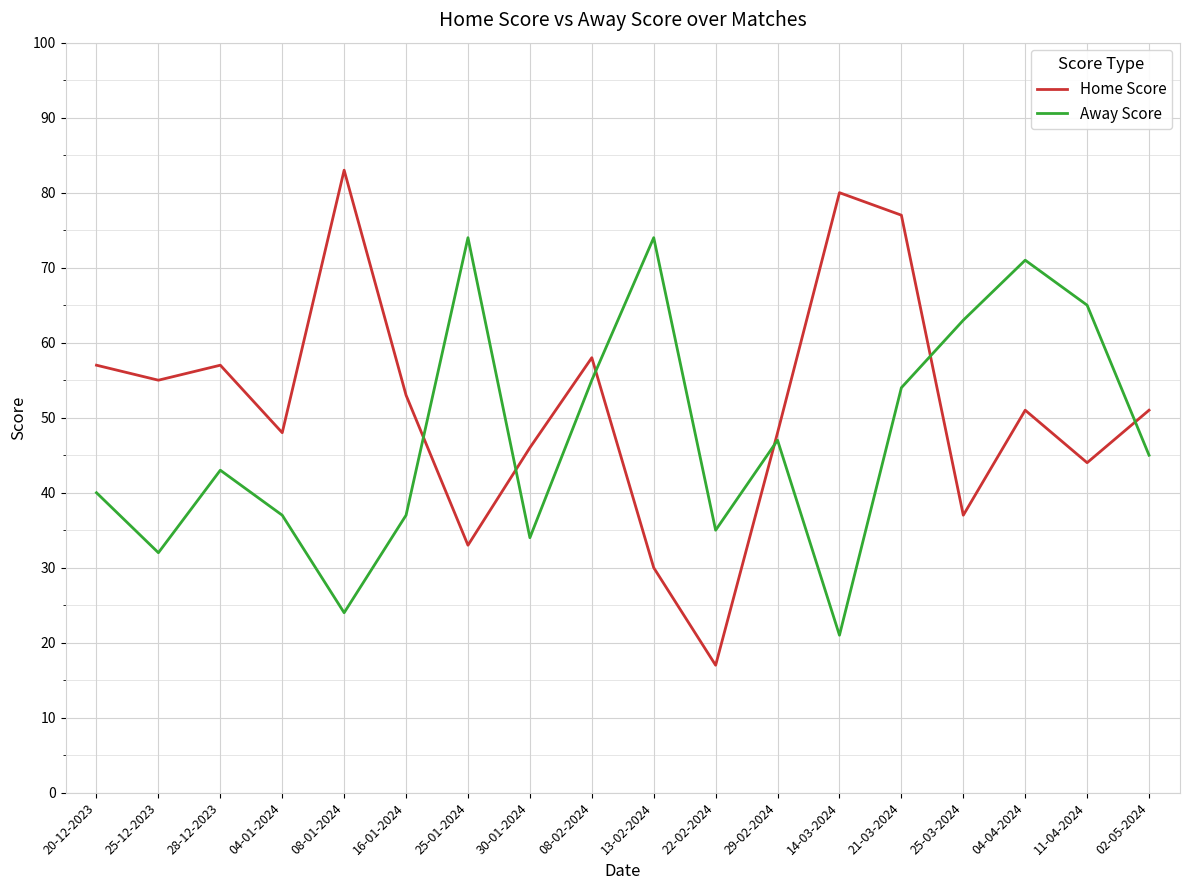

Between 16-01-2024 and 02-05-2024, which series saw the biggest shift?

Away Score